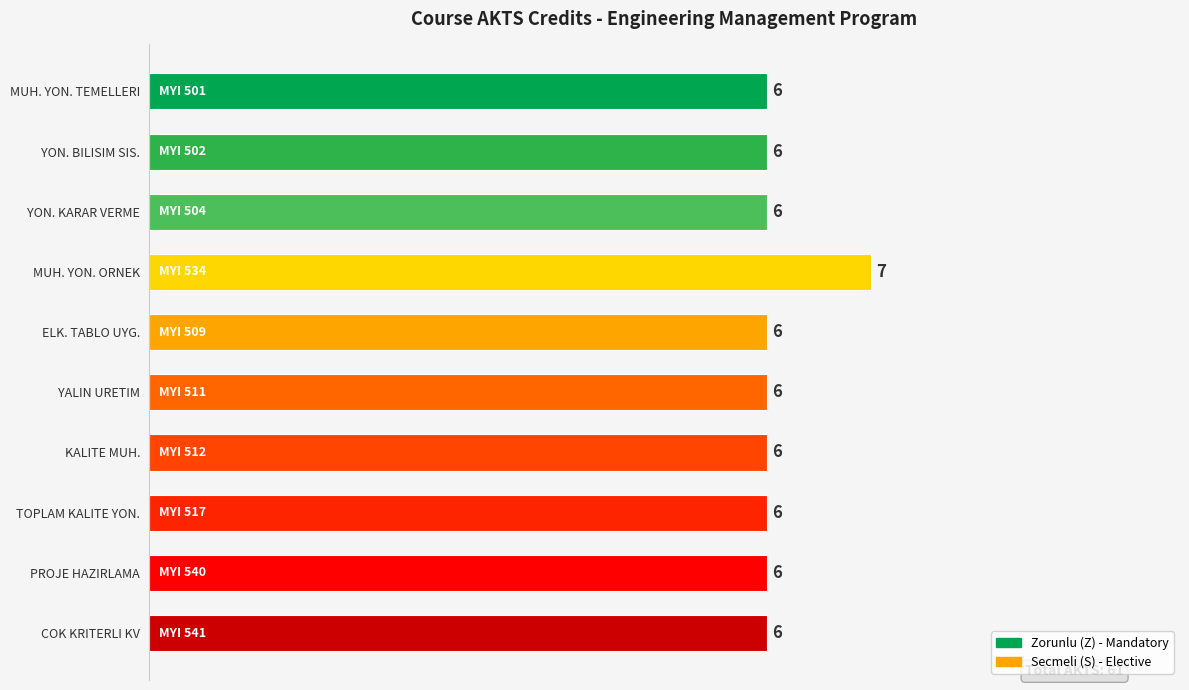

What is the maximum value shown in the chart?

7